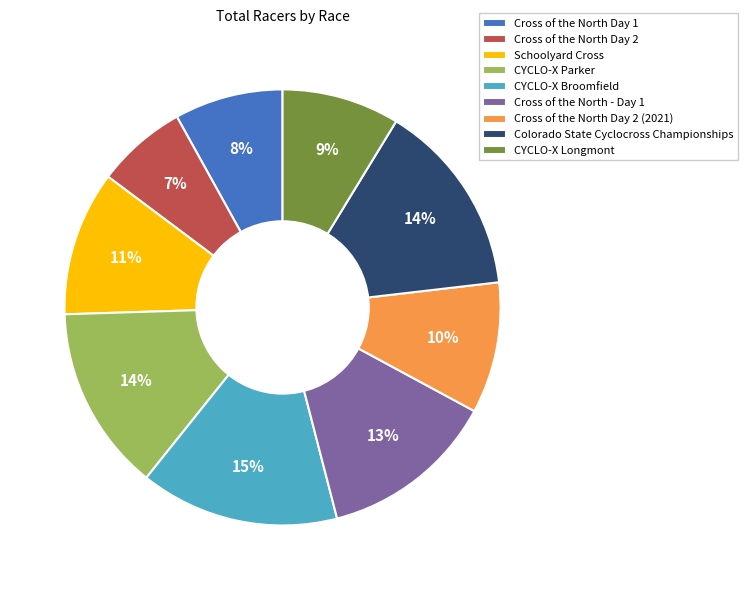

The Schoolyard Cross slice represents 24% of the pie. True or false?

False